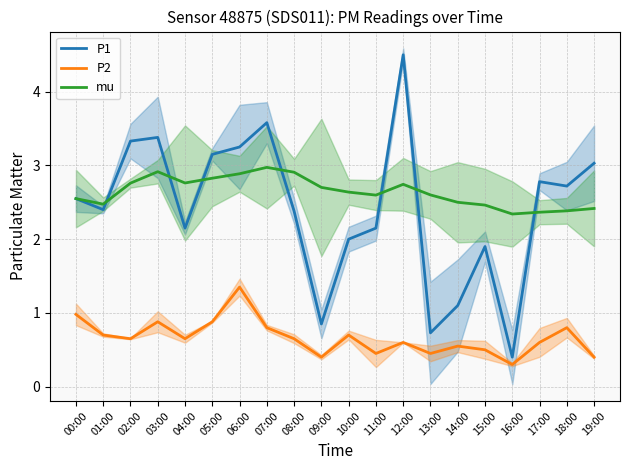

At which category is the sum across all series the highest?

12:00